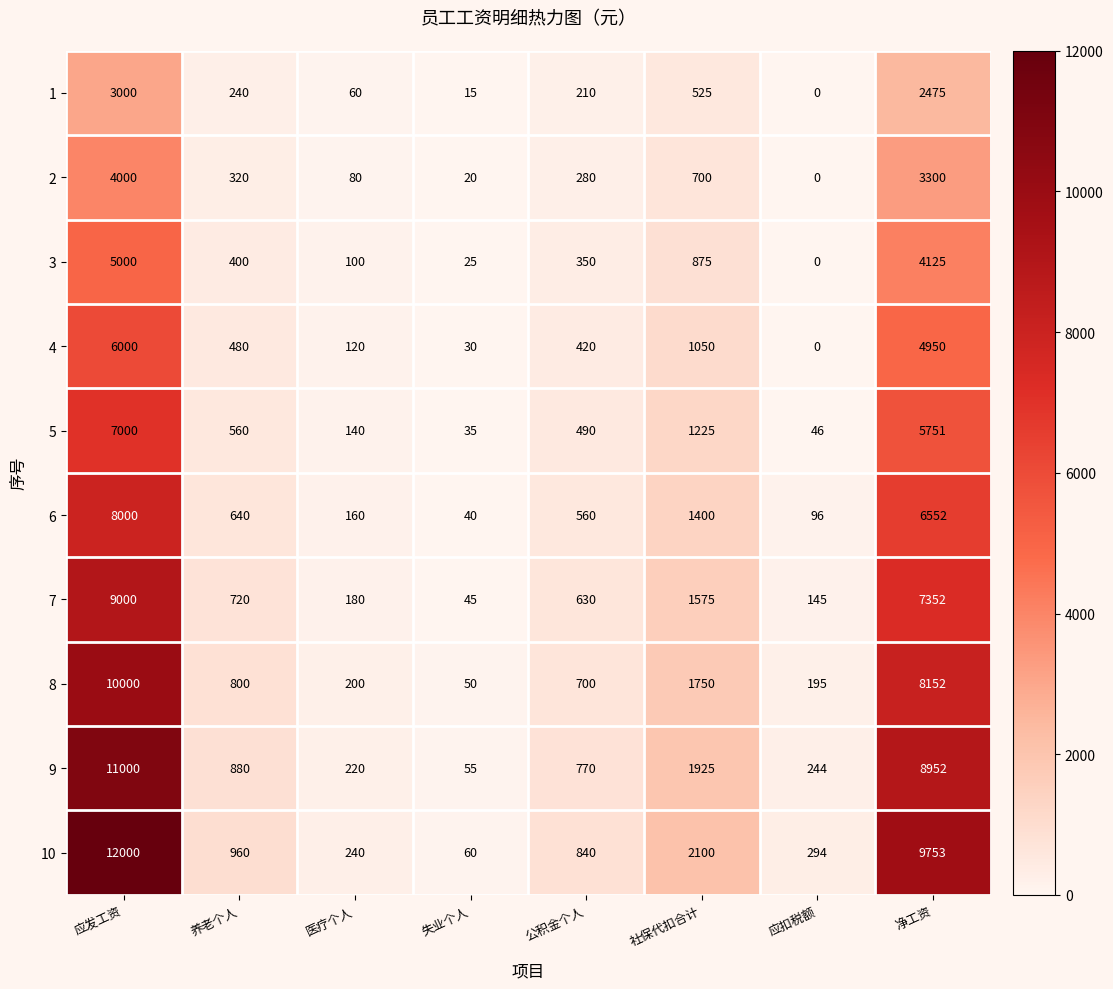

Count the number of data series in this chart.

10